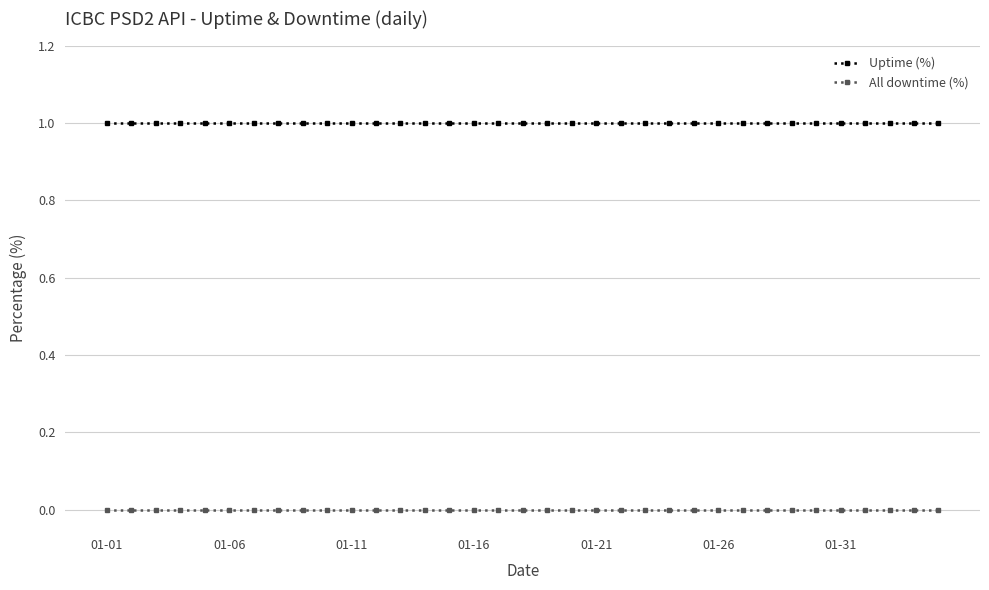

True or false: Uptime (%) and All downtime (%) cross at least once.

False